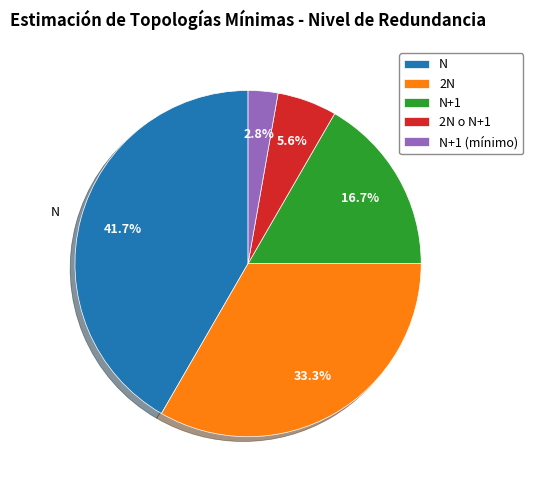

Which category has the biggest portion of the pie?

N